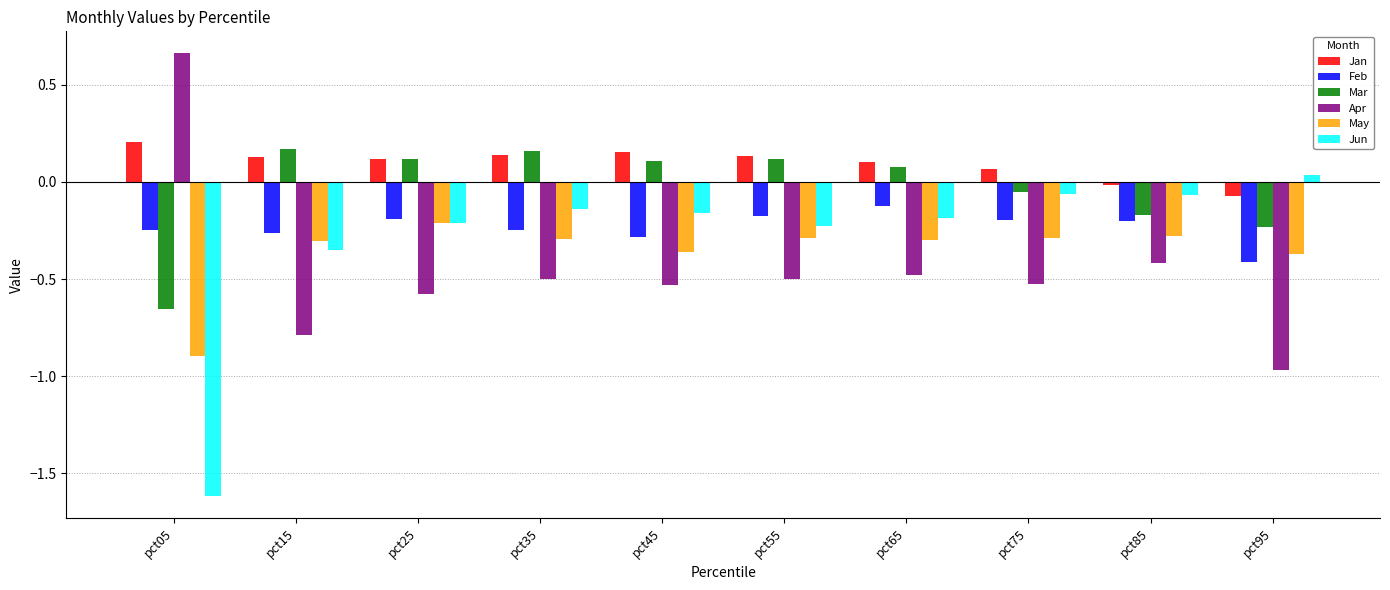

How many data points does each series have?

10